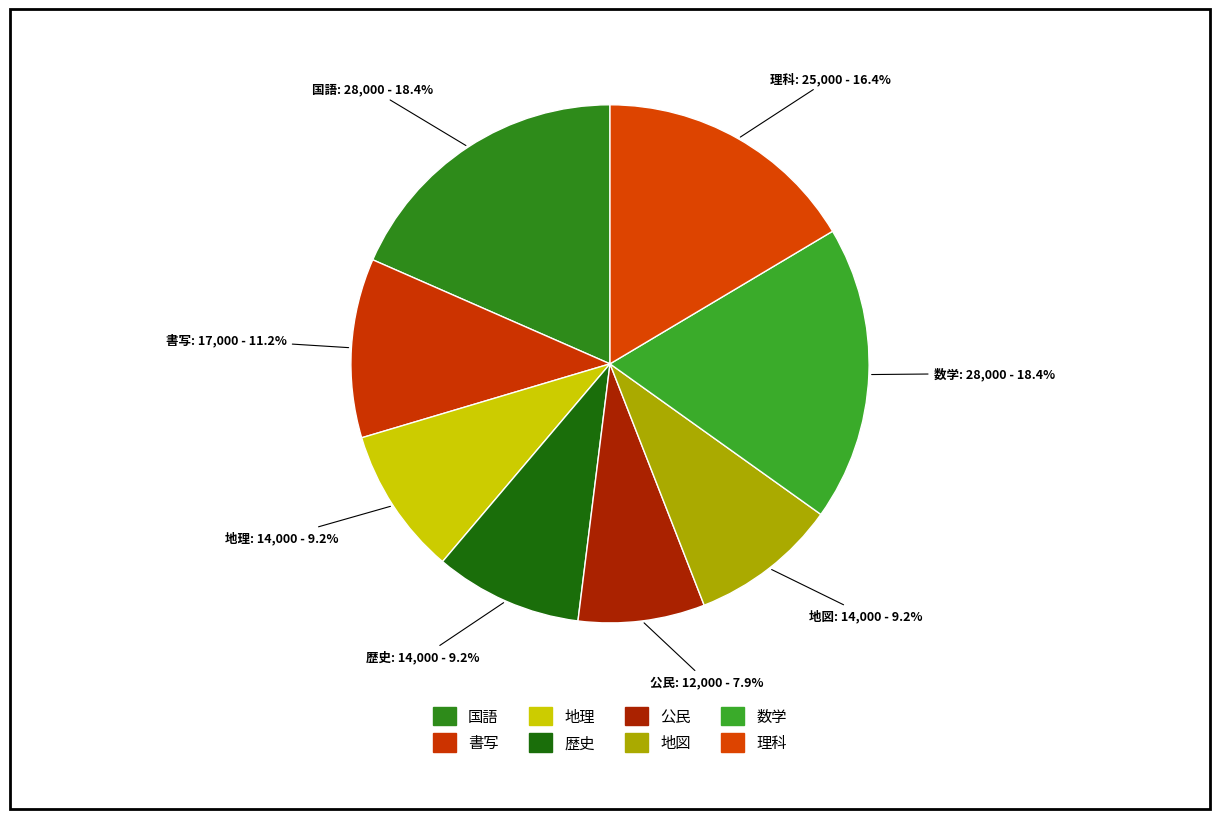

Which category has the smallest portion of the pie?

公民